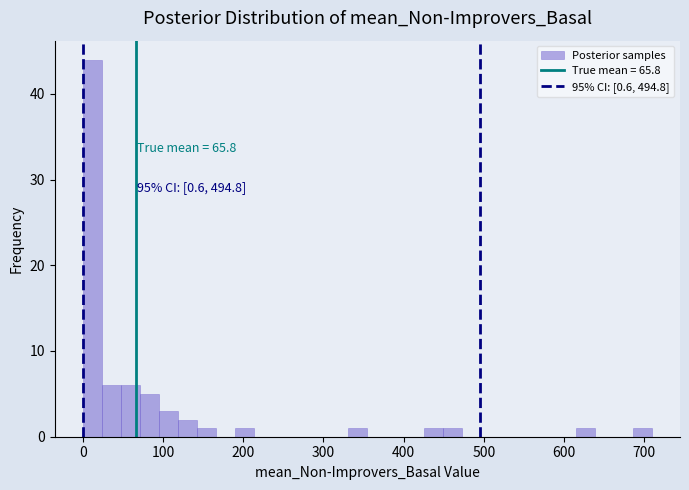

Read against the x-axis, roughly where is the centre of the tallest bar?

10